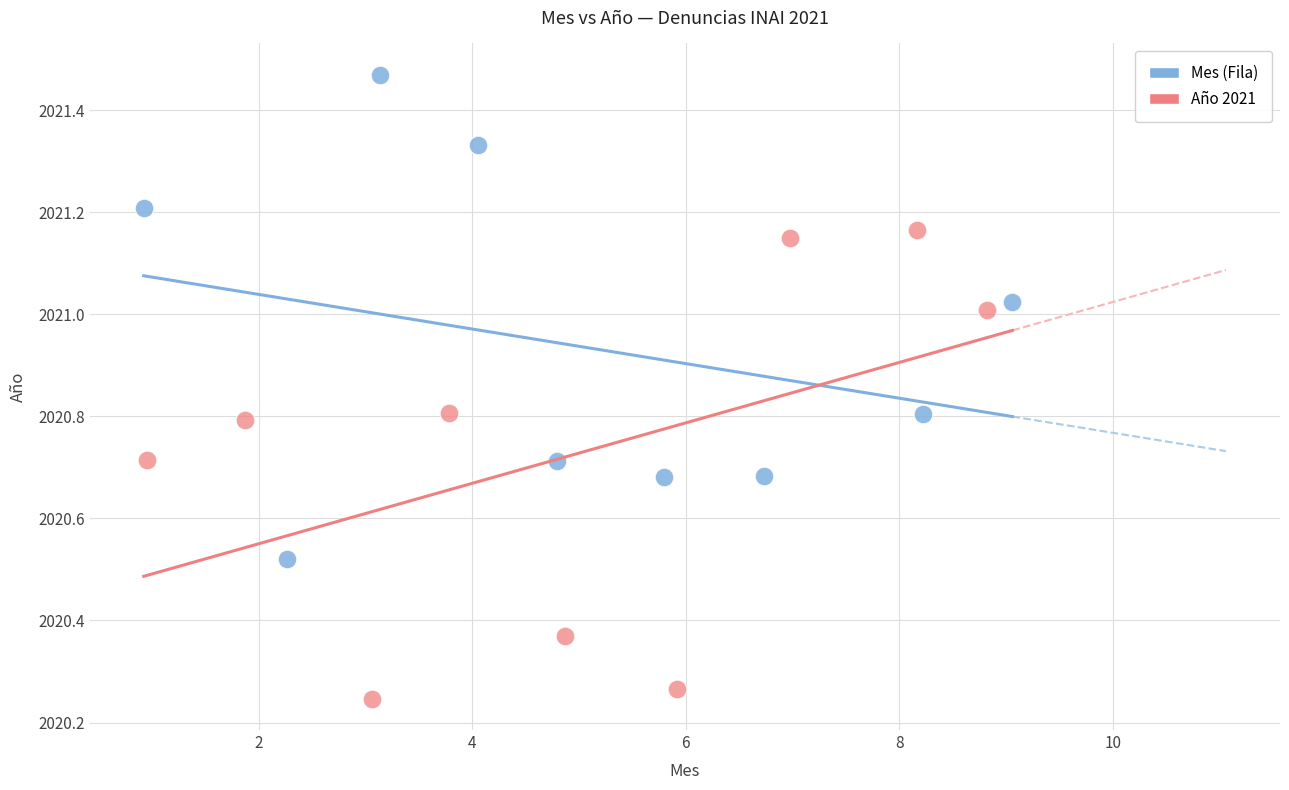

What are all the series names shown in the legend?

Mes (Fila), Año 2021